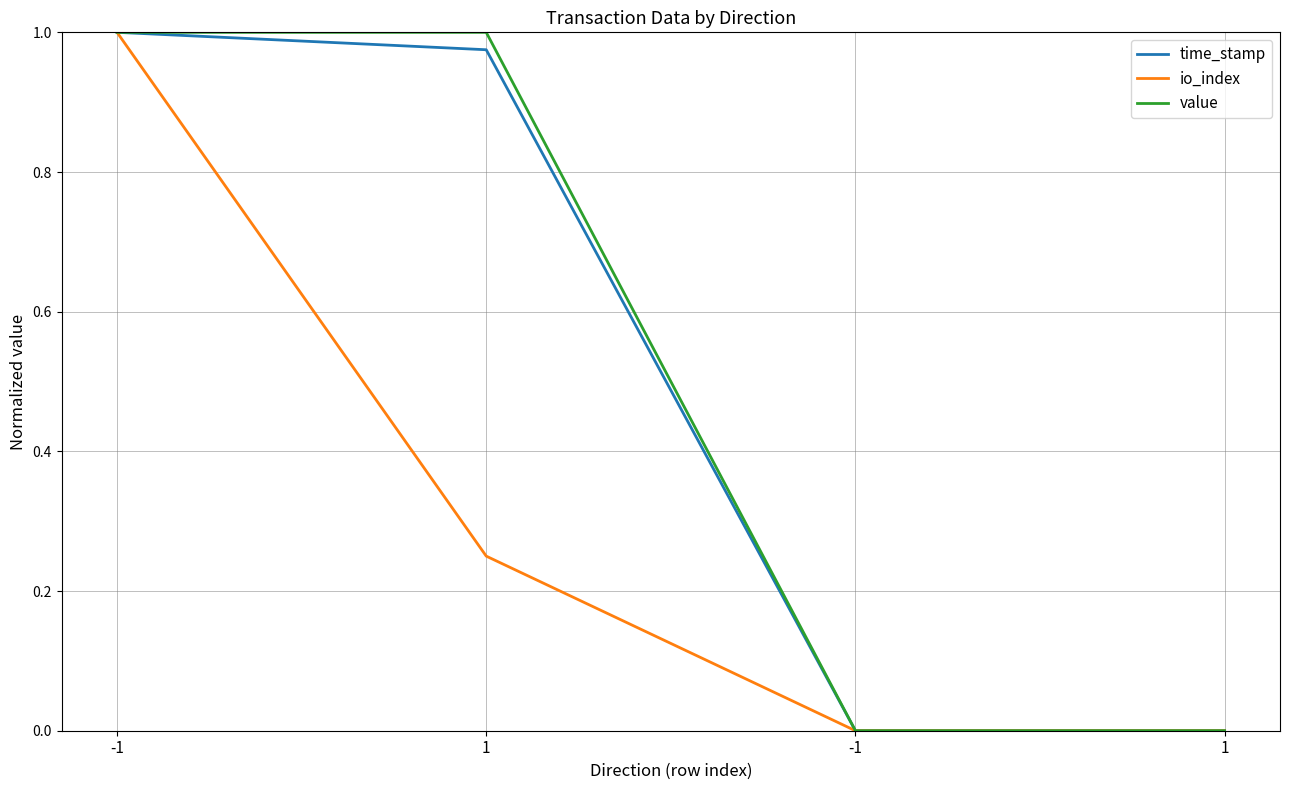

What are all the series names shown in the legend?

time_stamp, io_index, value